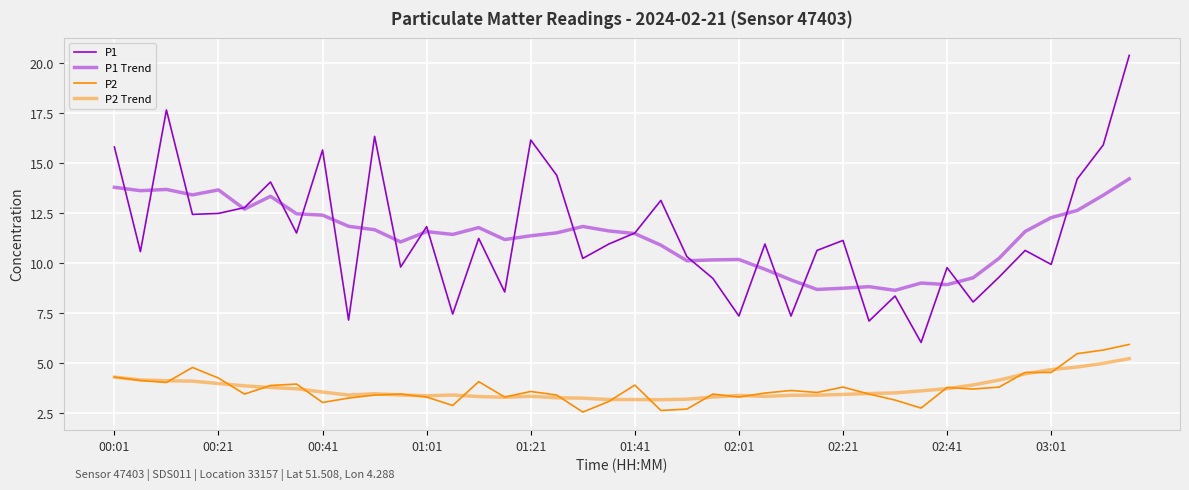

How many lines are shown in the chart?

4